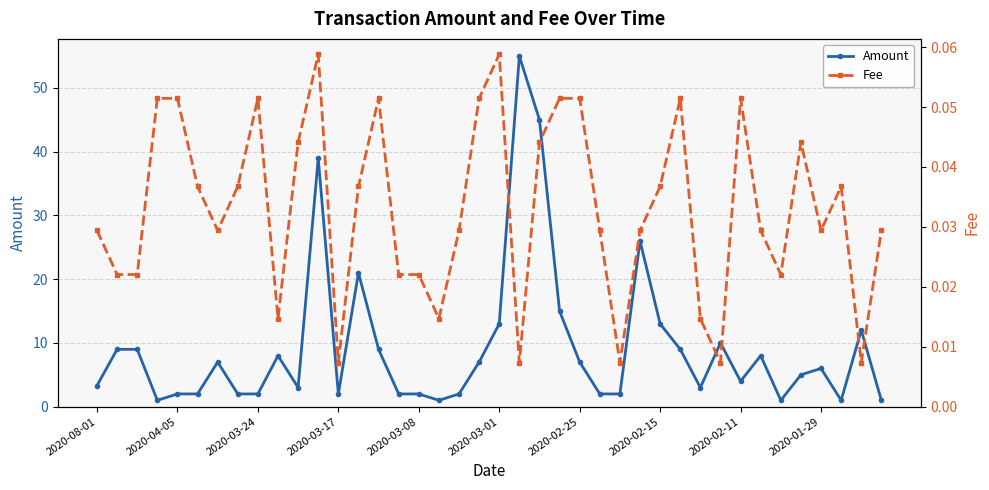

The Amount series shows 5.9 at 2020-02-15. True or false?

False